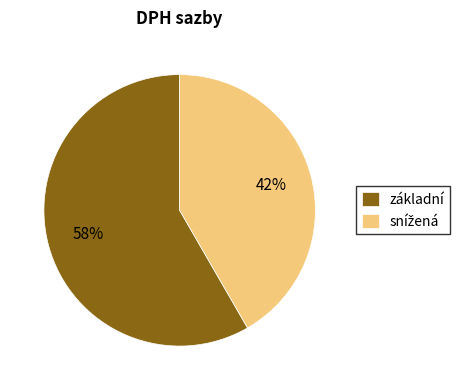

To the nearest percent, what percentage of the pie is základní?

58%